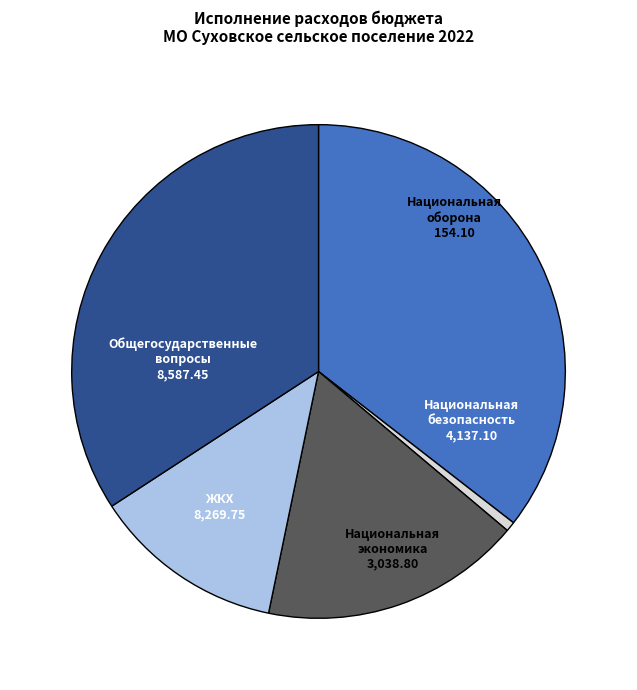

Is the sum of Национальная экономика and ЖКХ greater than half?

No